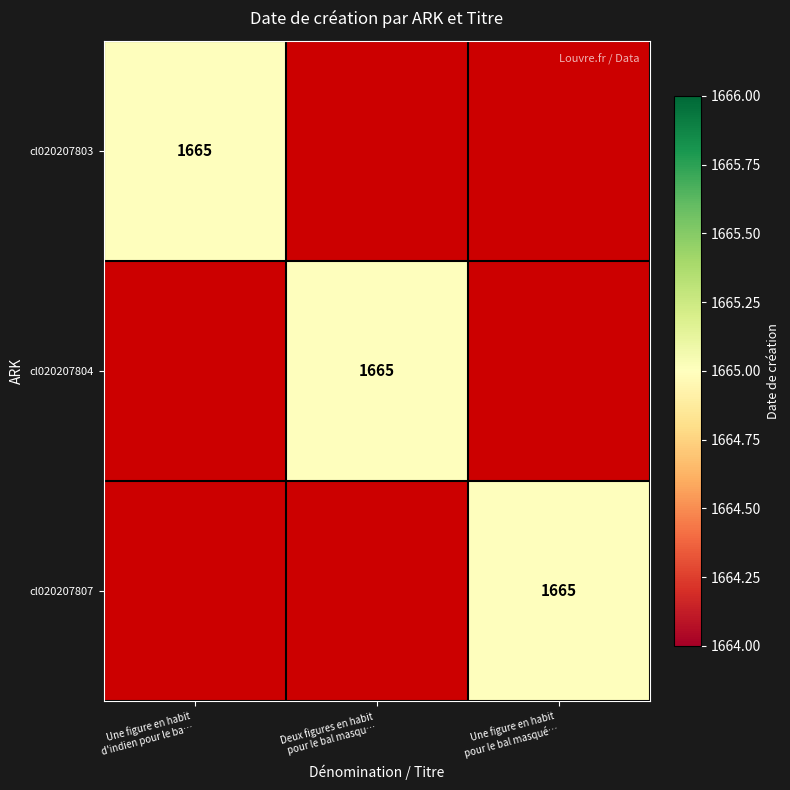

What is the sum of the cl020207803 values at Une figure en habit pour le bal masqué… and Une figure en habit d'indien pour le ba…?

1665